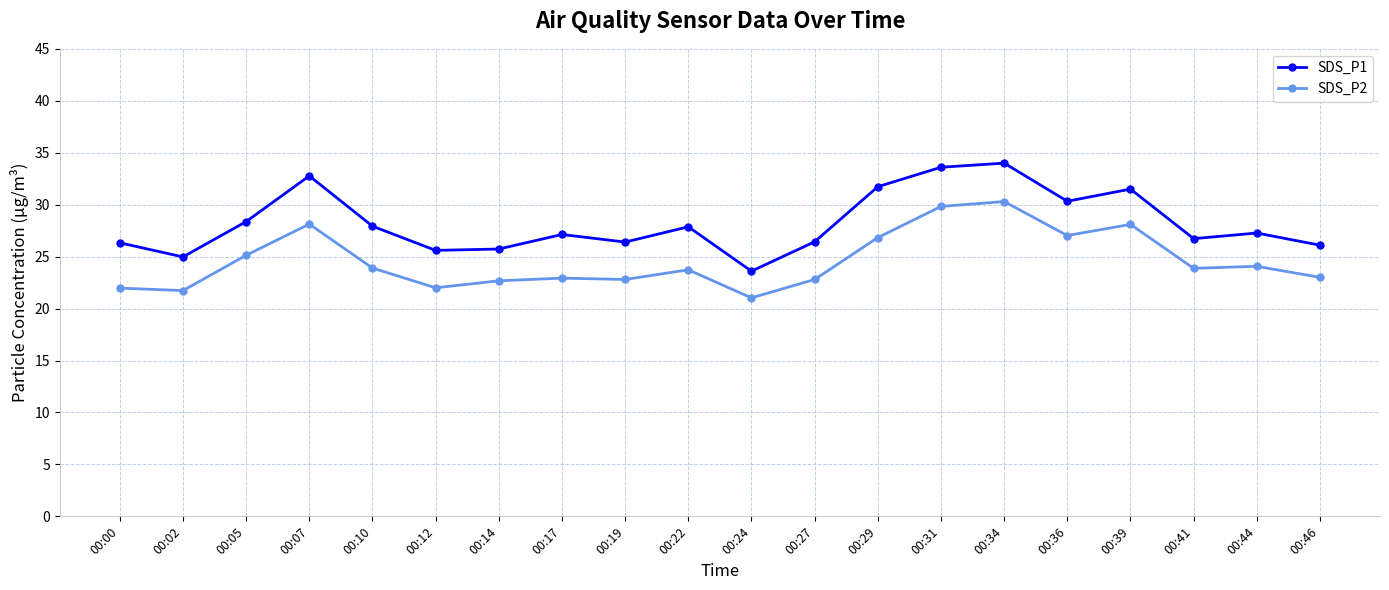

Which series has the largest range (max minus min)?

SDS_P1